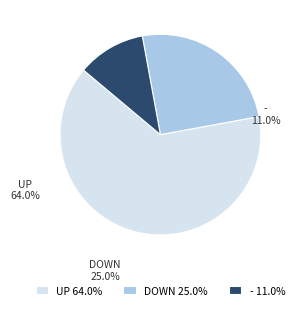

Combined, do down and other account for over 50%?

No